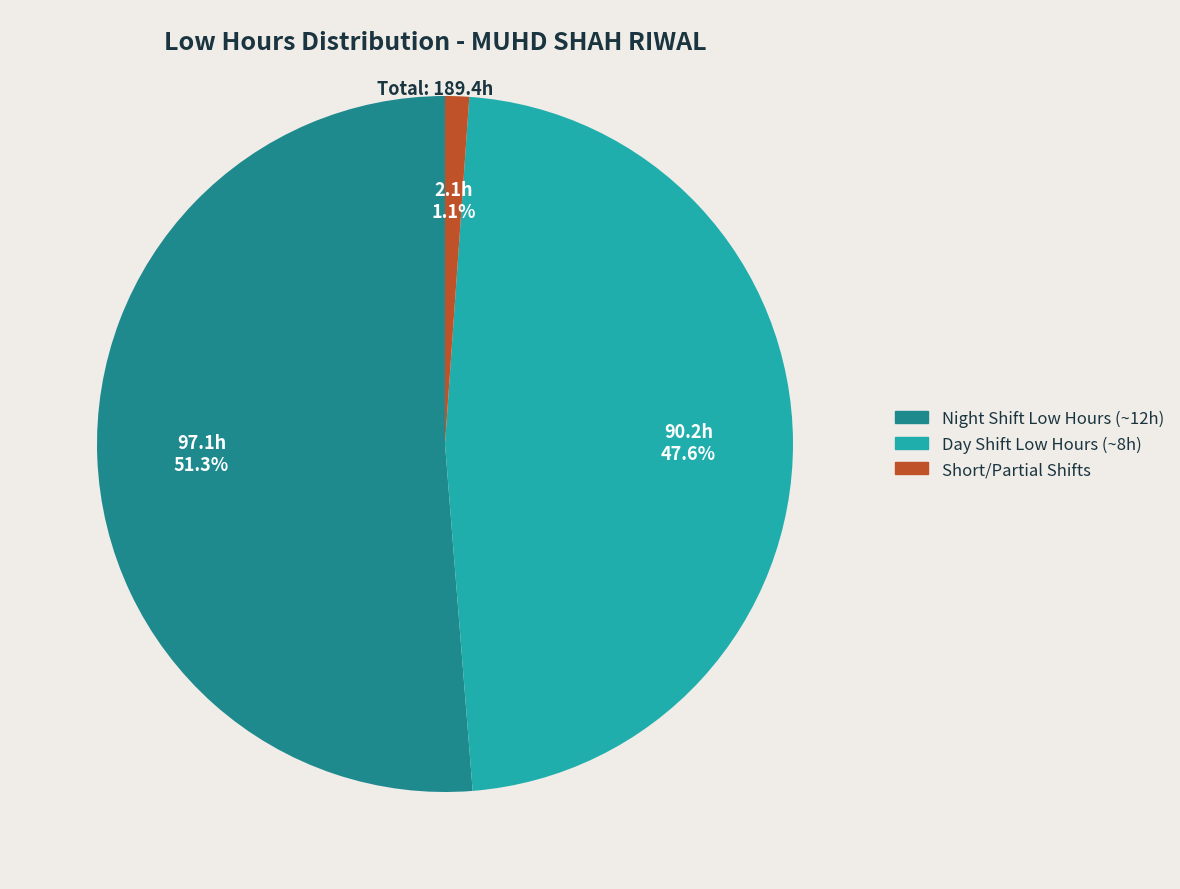

Is there a majority slice in this chart?

Yes